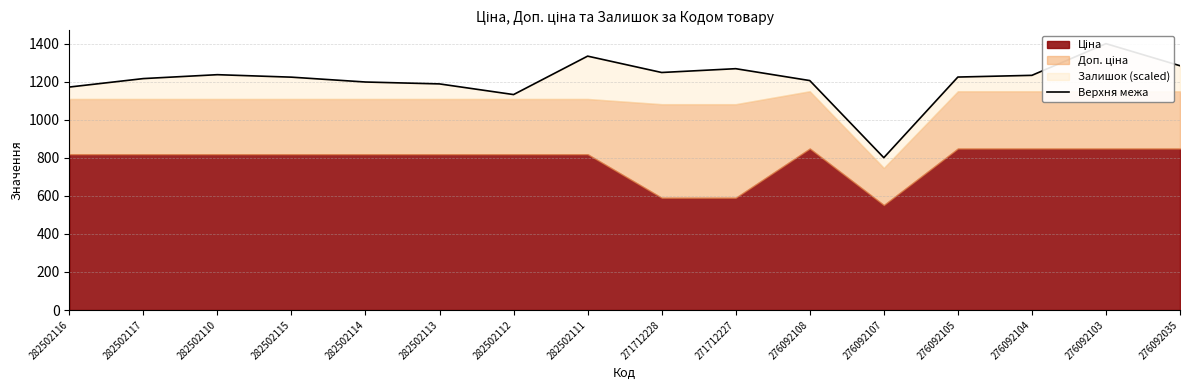

What is the label of the 10th point from the right?

282502112